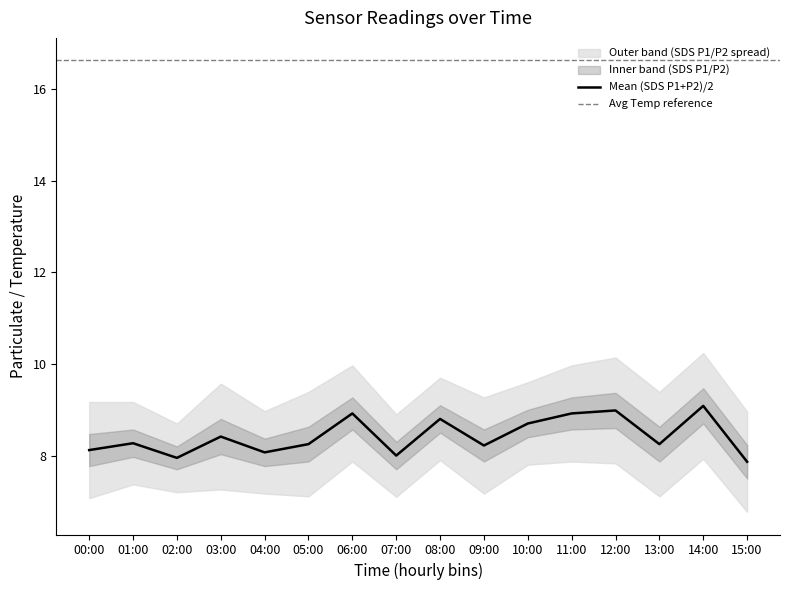

True or false: SDS_P1 has more than 2 interior local peaks.

True